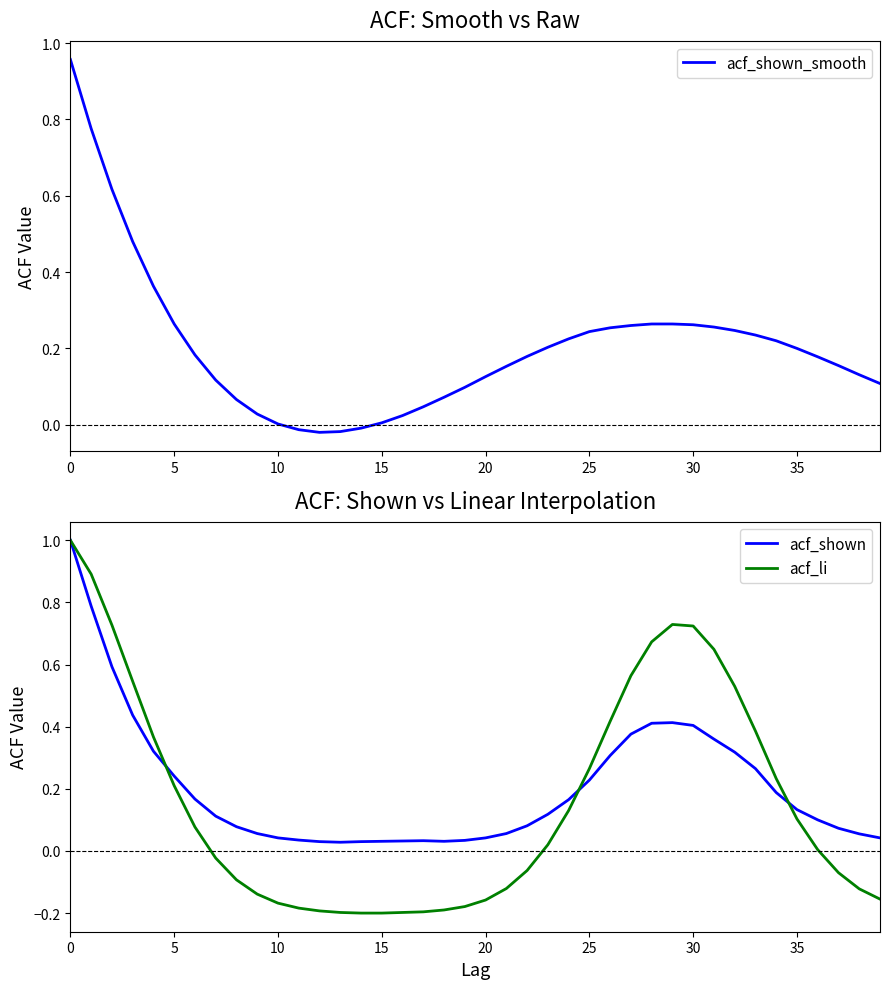

Which series ends up on top after the final intersection of acf_shown and acf_shown_smooth?

acf_shown_smooth